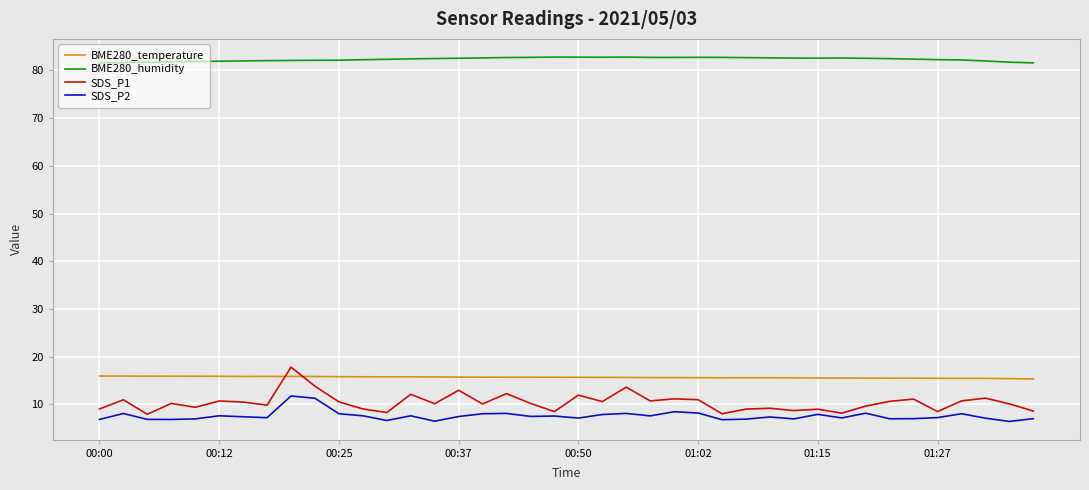

Which series has the largest total across all categories?

BME280_humidity